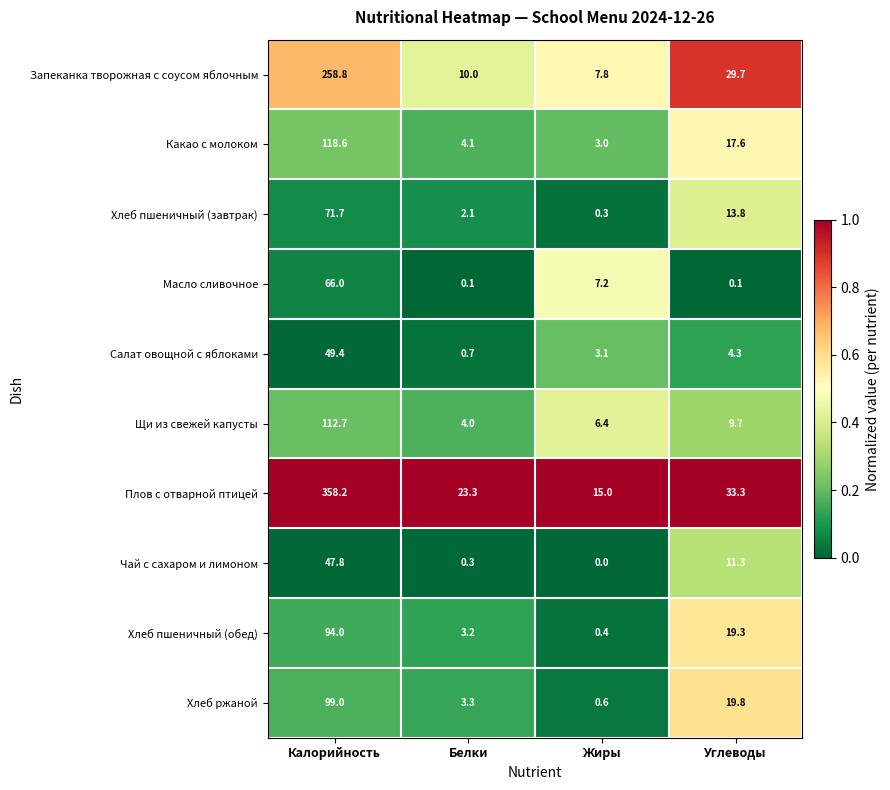

The value of Хлеб пшеничный (обед) at Калорийность is 94.0. True or false?

True